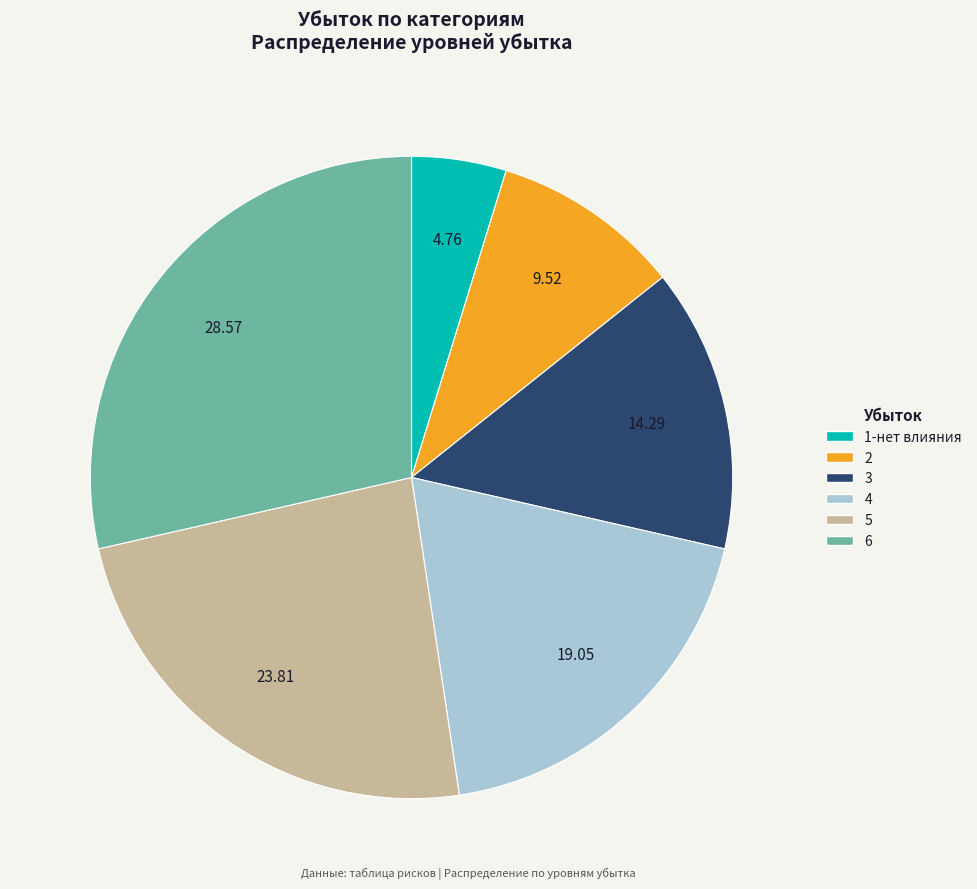

Combined, do 5 and 6 account for over 50%?

Yes